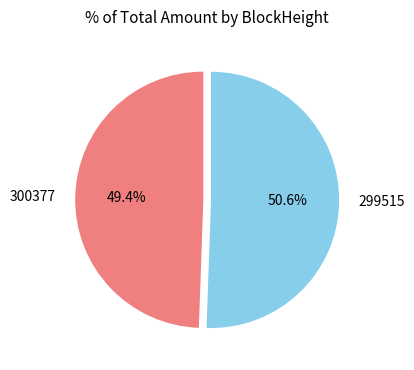

How many segments does this pie chart have?

2